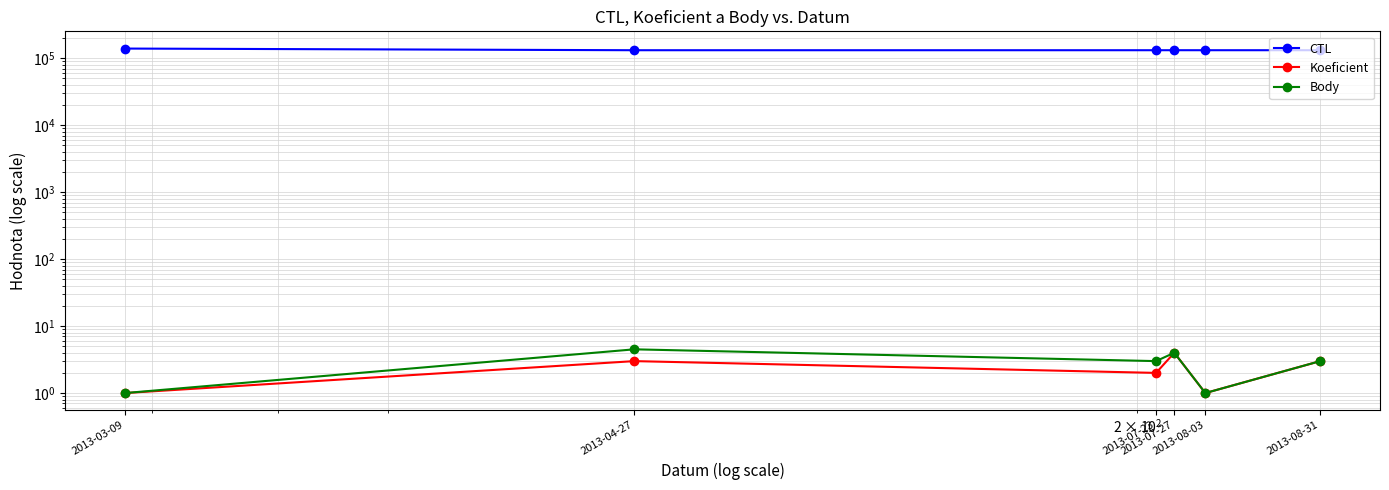

What is the highest value of the Koeficient series?

4.0